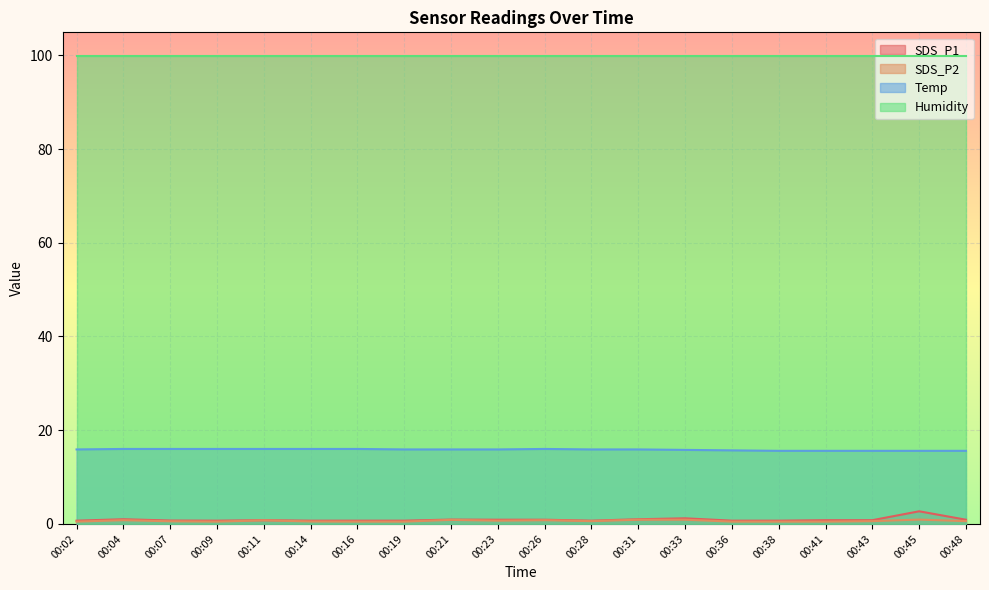

How many lines are shown in the chart?

4